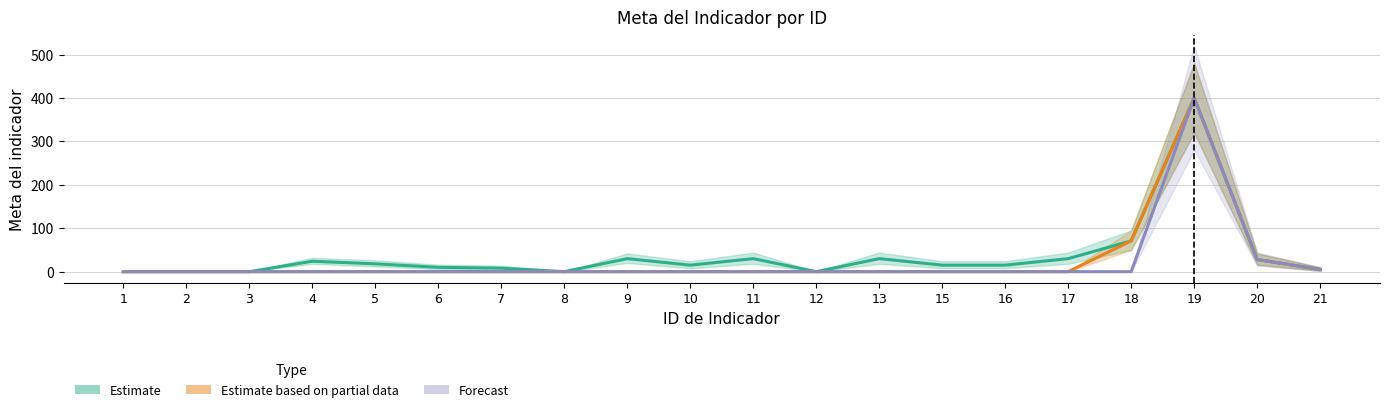

How many lines are shown in the chart?

3